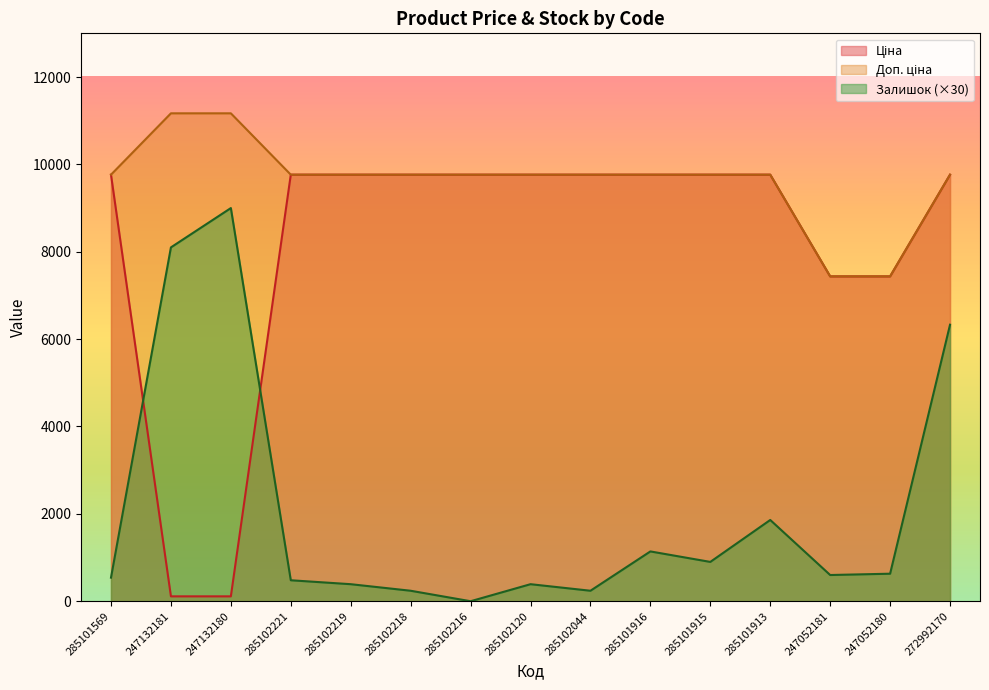

What is the difference between the maximum and minimum values in the Ціна series?

9652.7